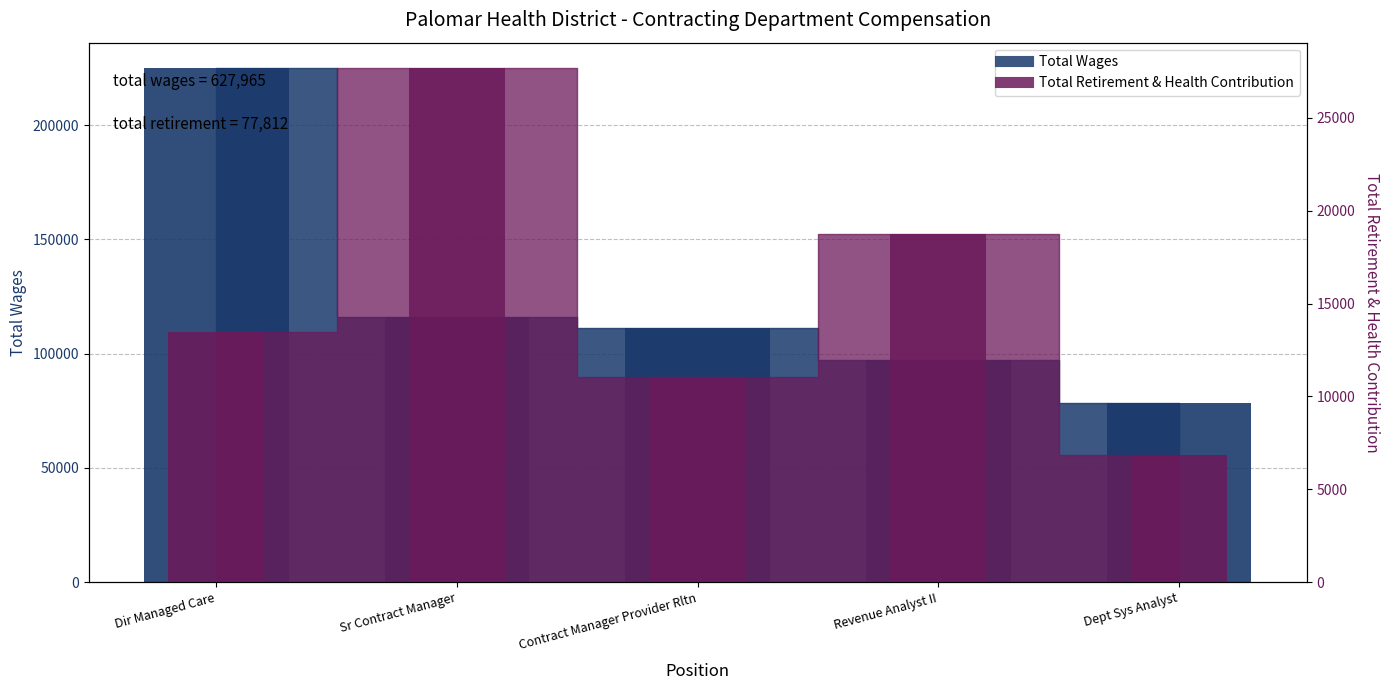

What is the difference between the maximum and minimum values in the Total Wages series?

146192